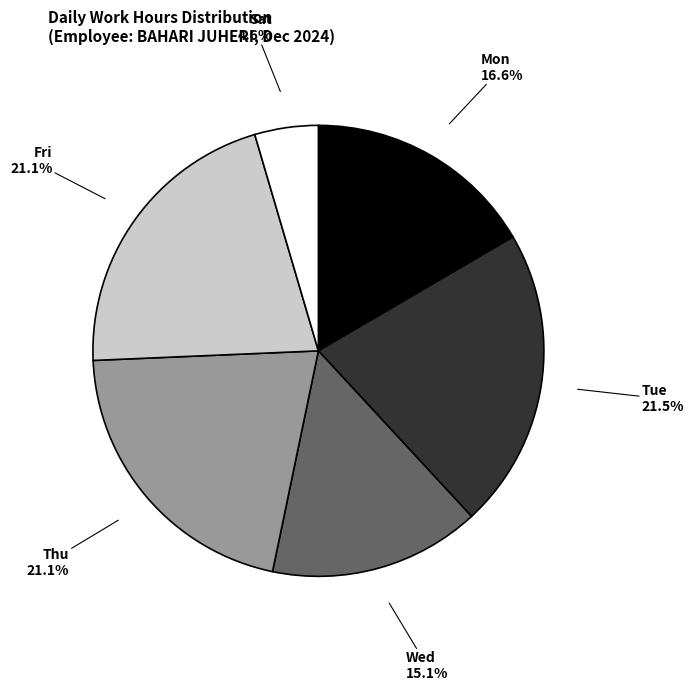

Is there any slice that represents more than half of the pie?

No